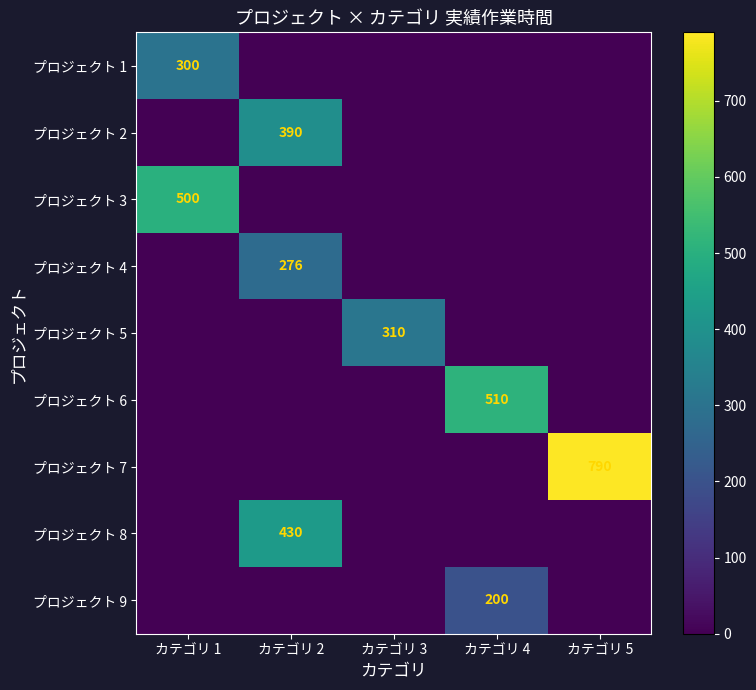

The プロジェクト 8 series shows 93 at カテゴリ 2. True or false?

False